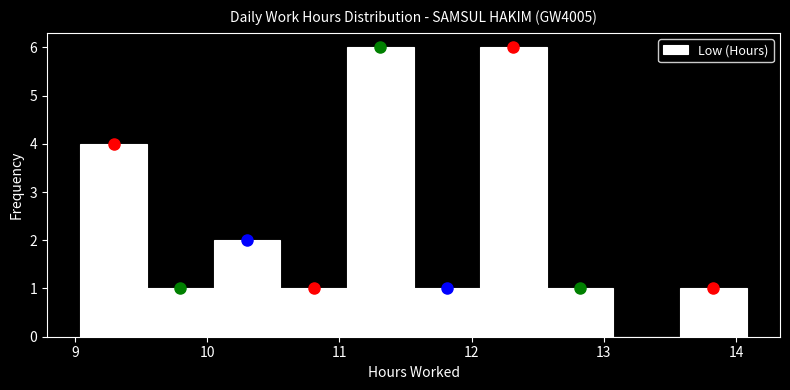

What is the height of the bar covering 10.0 to 10.6 on the x-axis? Neither the bar edges nor the heights are printed on the chart, so give them approximately, as read against the axes.

2